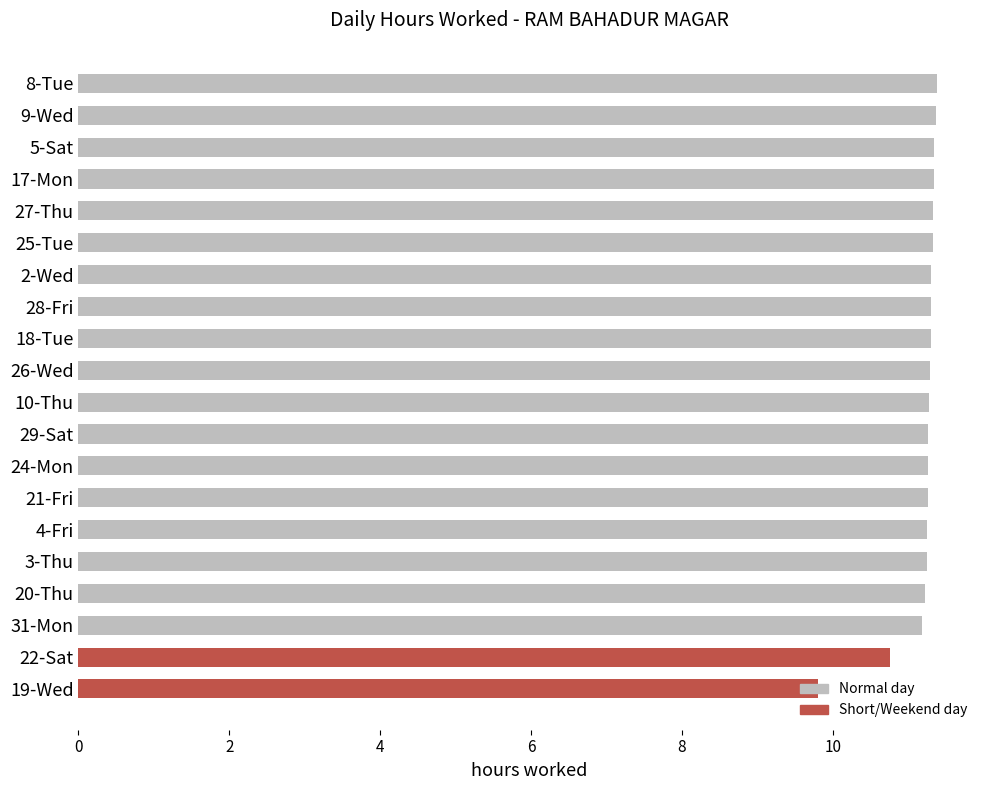

How many values are below 11?

2